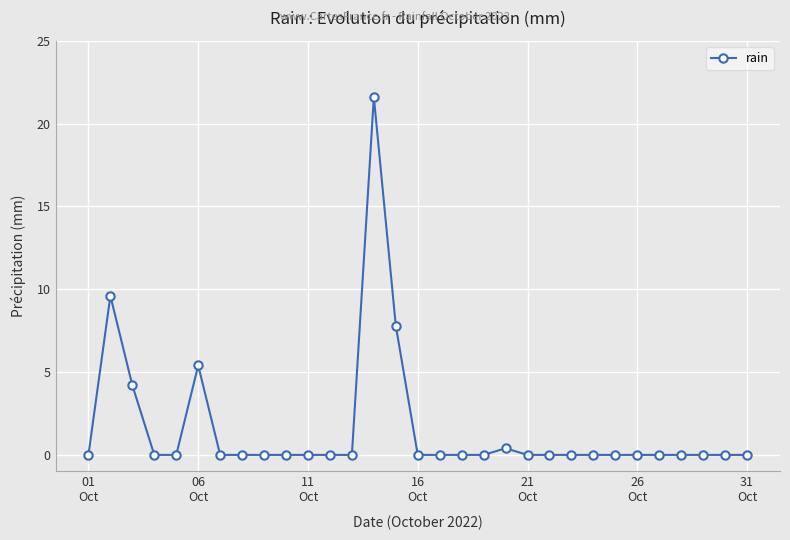

Is this an area chart (filled region under the line)?

No